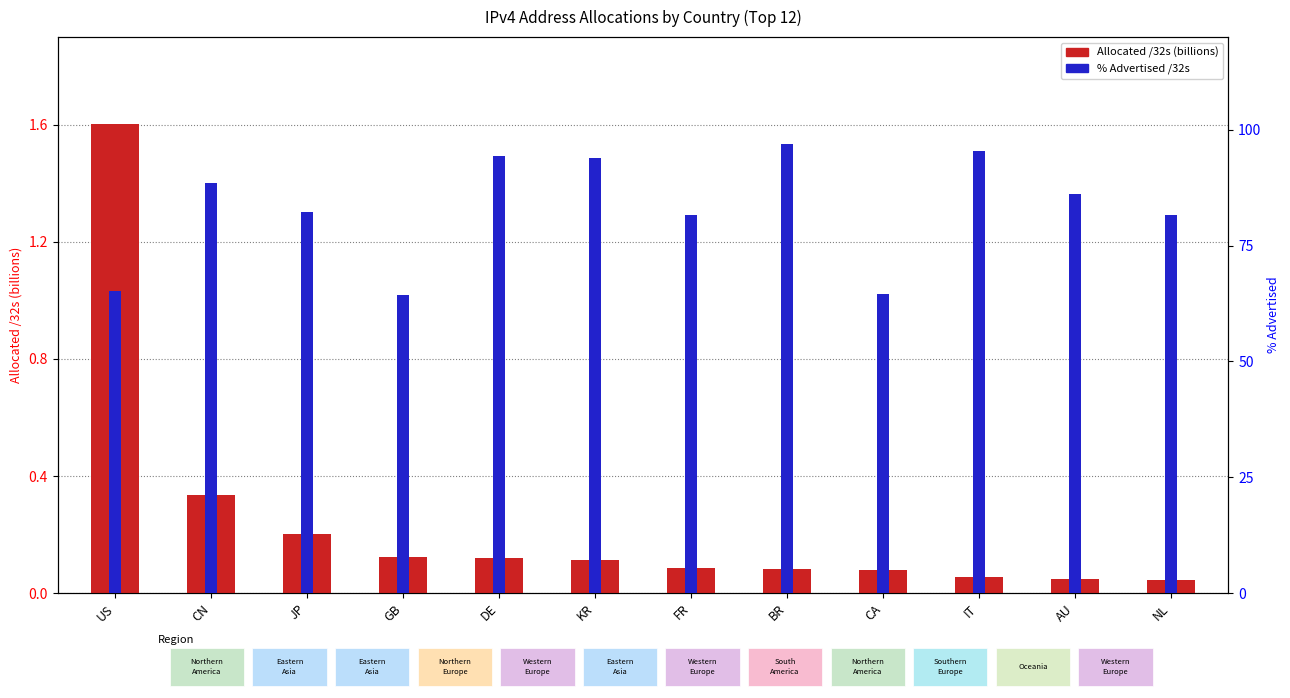

Reading left to right, list all the values displayed in this chart.

Allocated /32s (billions): US=1.6	CN=0.3	JP=0.2	GB=0.1	DE=0.1	KR=0.1	FR=0.1	BR=0.1	CA=0.1	IT=0.1	AU=0.0	NL=0.0
% Advertised /32s: US=65.1	CN=88.6	JP=82.2	GB=64.2	DE=94.4	KR=94.0	FR=81.7	BR=96.9	CA=64.6	IT=95.5	AU=86.2	NL=81.6